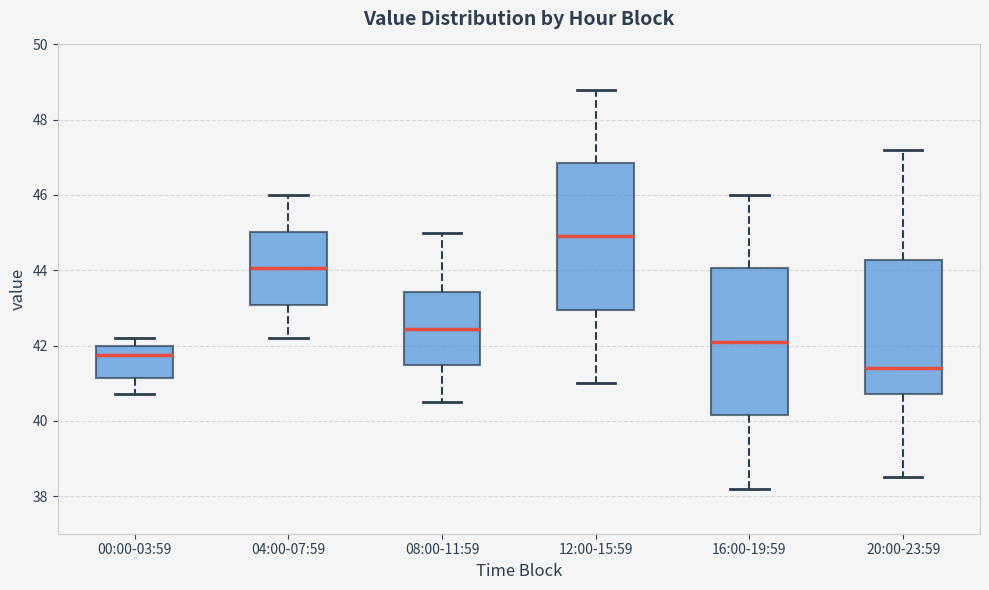

Reading left to right, read every box against the y-axis: the position of its median line, the range the box covers, and the ends of its whiskers. The values are not printed on the chart, so give them approximately, as read against the axis.

00:00-03:59: median 41.8, box 41.2 to 42.0, whiskers 40.8 to 42.2
04:00-07:59: median 44.0, box 43.0 to 45.0, whiskers 42.2 to 46.0
08:00-11:59: median 42.4, box 41.4 to 43.4, whiskers 40.6 to 45.0
12:00-15:59: median 45.0, box 43.0 to 46.8, whiskers 41.0 to 48.8
16:00-19:59: median 42.2, box 40.2 to 44.0, whiskers 38.2 to 46.0
20:00-23:59: median 41.4, box 40.8 to 44.2, whiskers 38.6 to 47.2